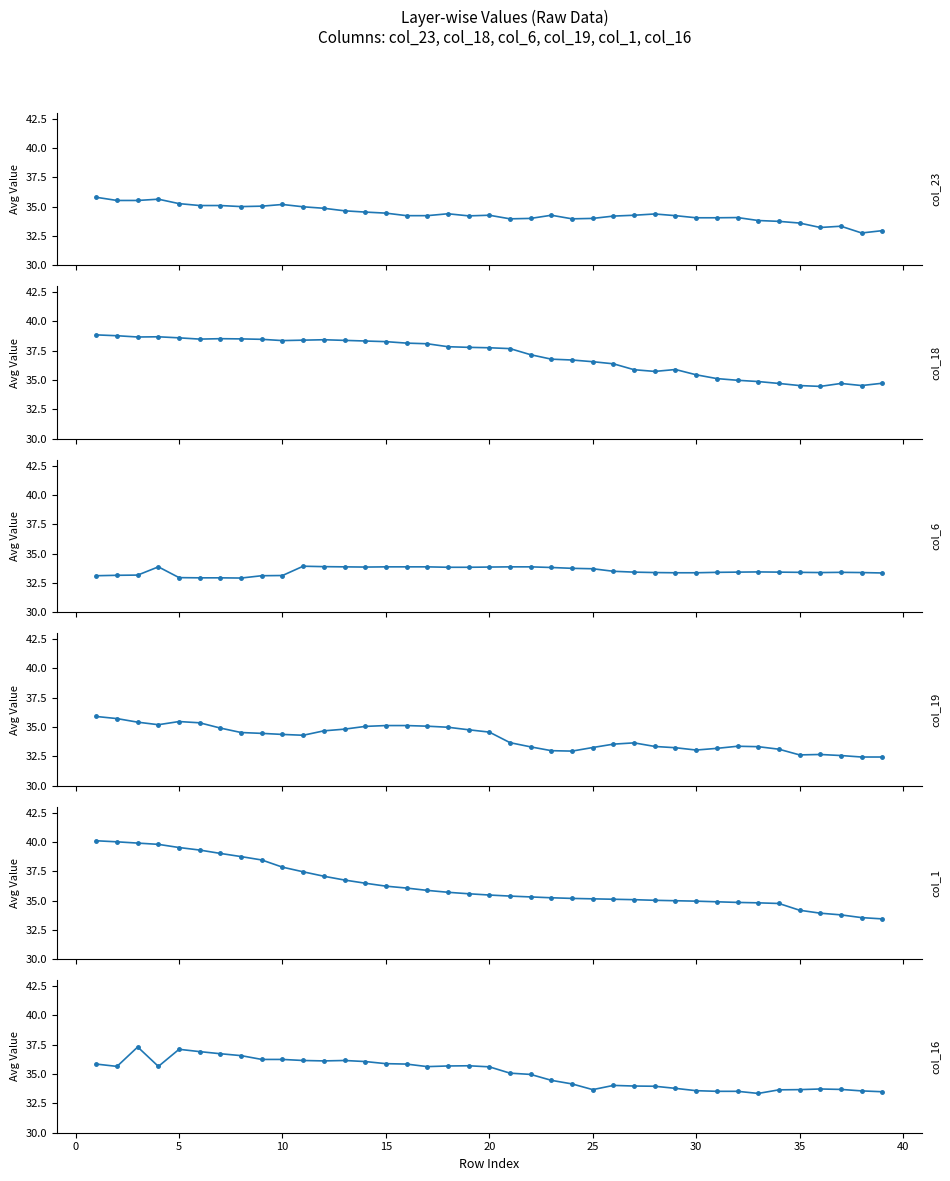

What is the sum of all col_18 values?

1444.6